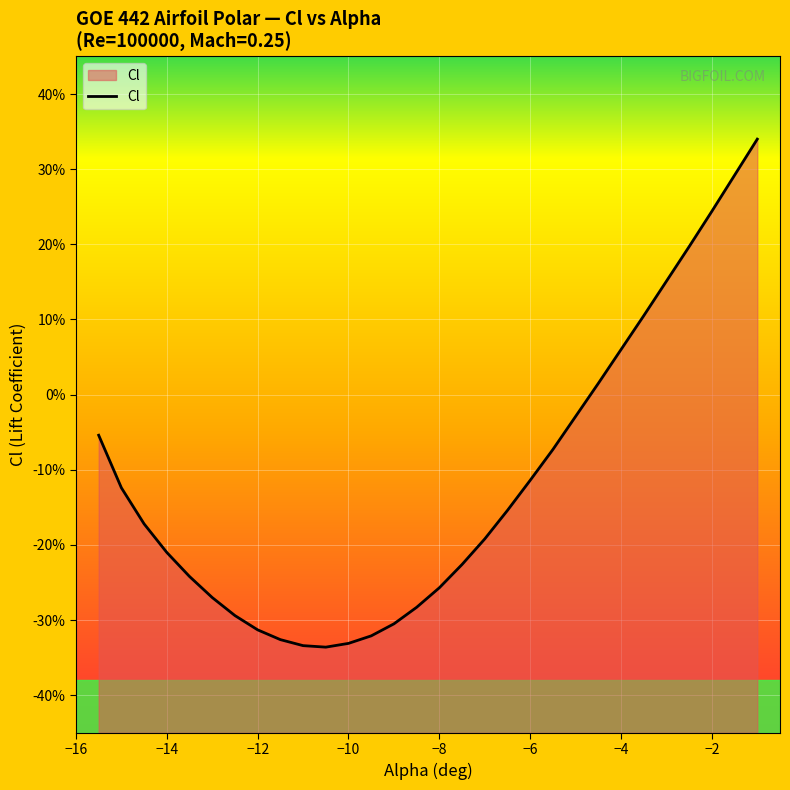

What is the average value?

-0.1